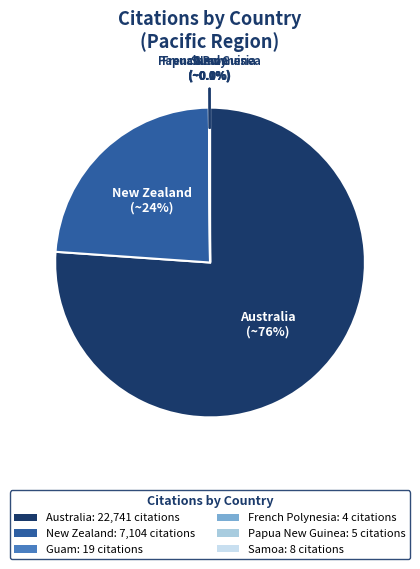

Which slice represents more than half of the pie?

Australia: 22,741 citations